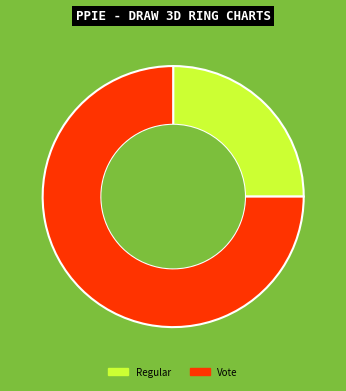

True or false: Vote accounts for 75% of the total.

True